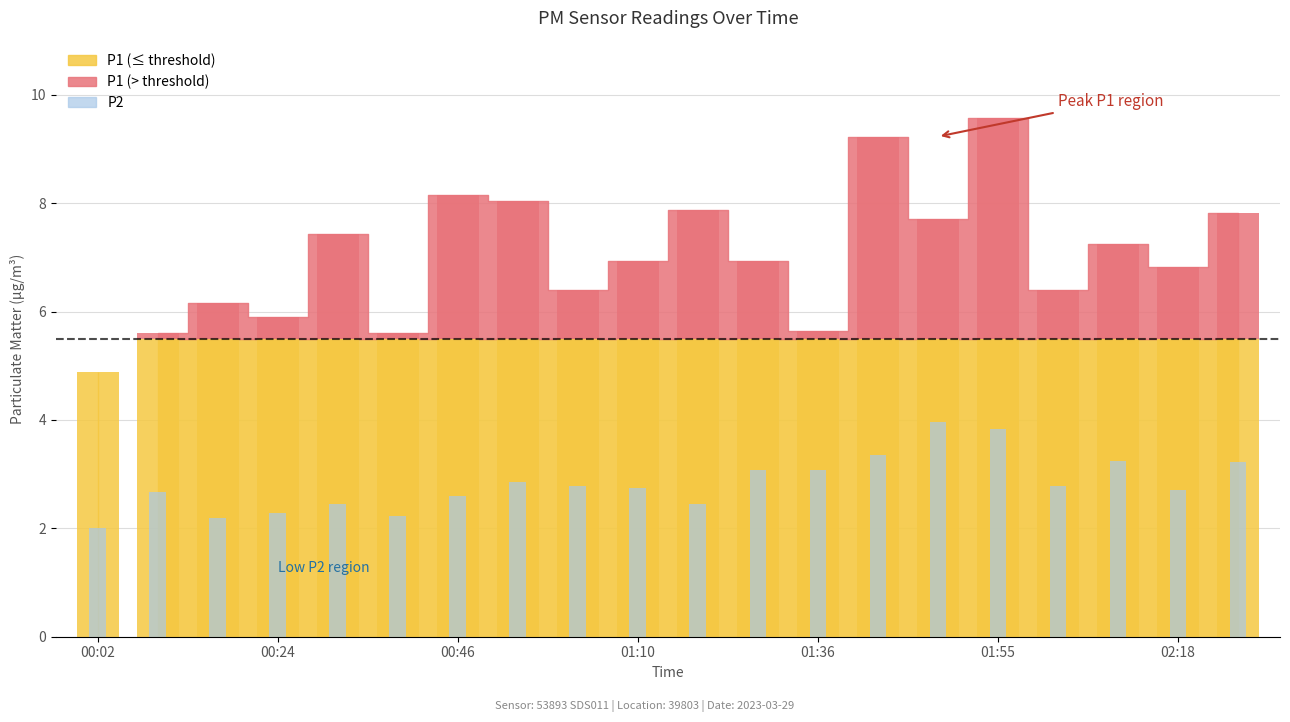

Is it true that P2 equals 1.5 at 01:36?

False